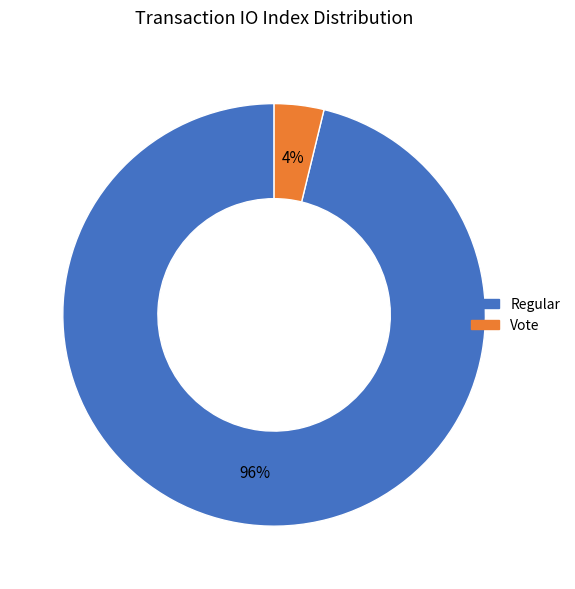

What percentage is the Vote slice, to the nearest percent?

4%